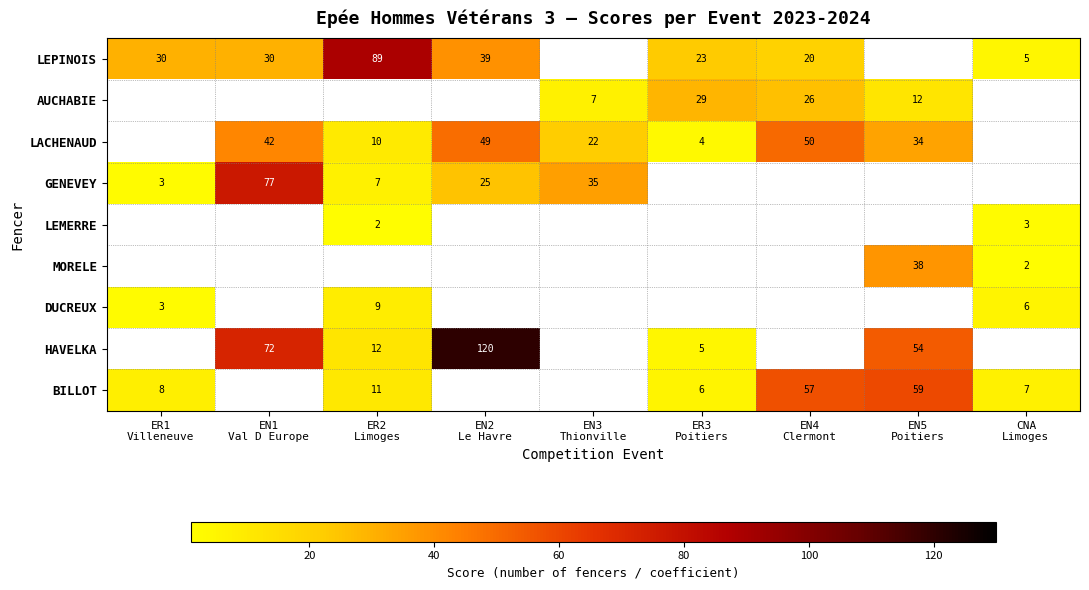

Where is LEPINOIS nearest to the value 47?

EN2 Le Havre